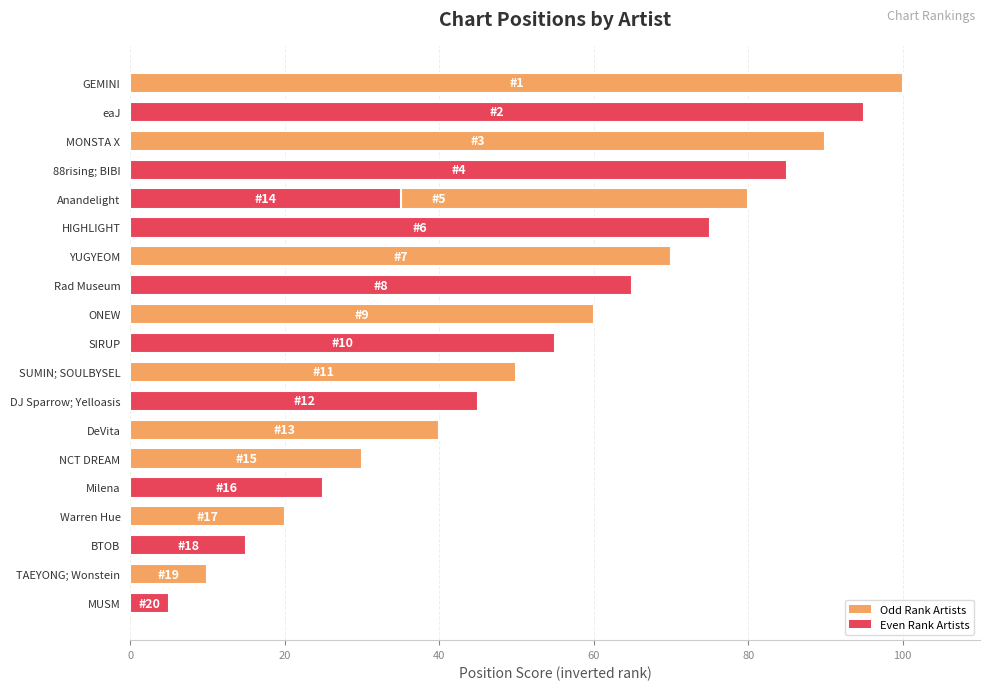

Does the chart contain any negative values?

No